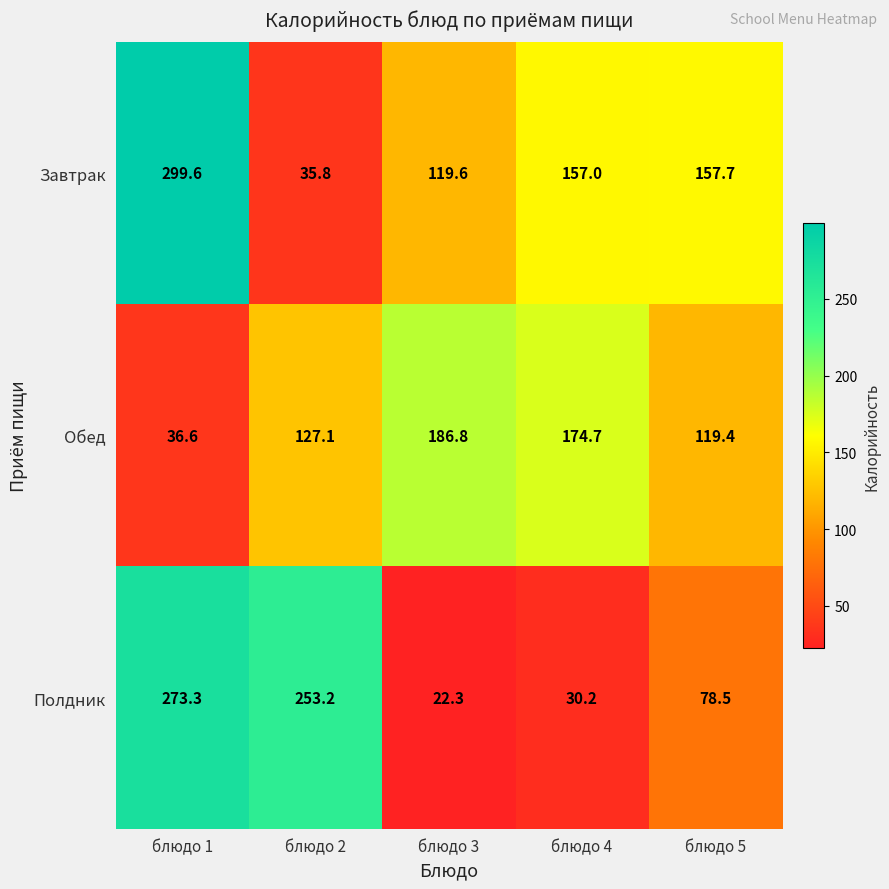

At which category does the chart reach its minimum across all series?

блюдо 3